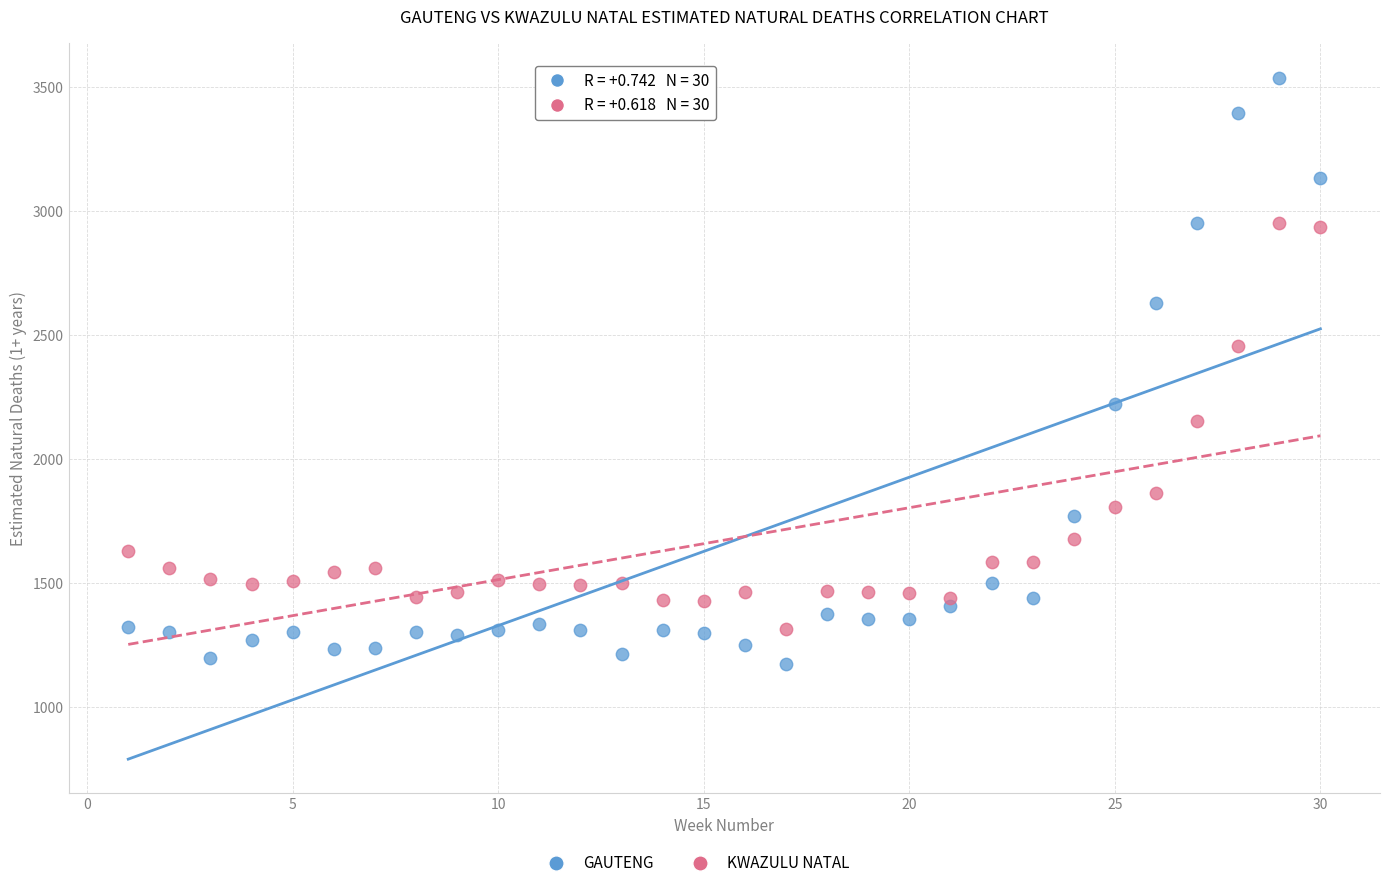

What is the X range (max minus min) for the scatter plot?

29.0